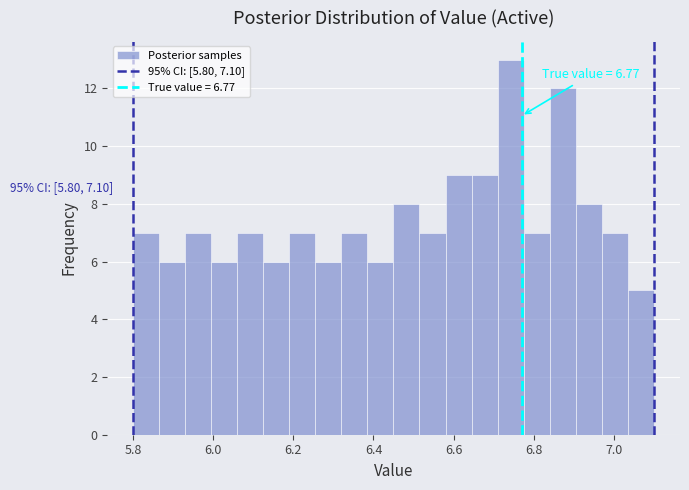

Around what value on the x-axis is the tallest bar? Give the approximate position of its centre, as read against the axis.

6.74